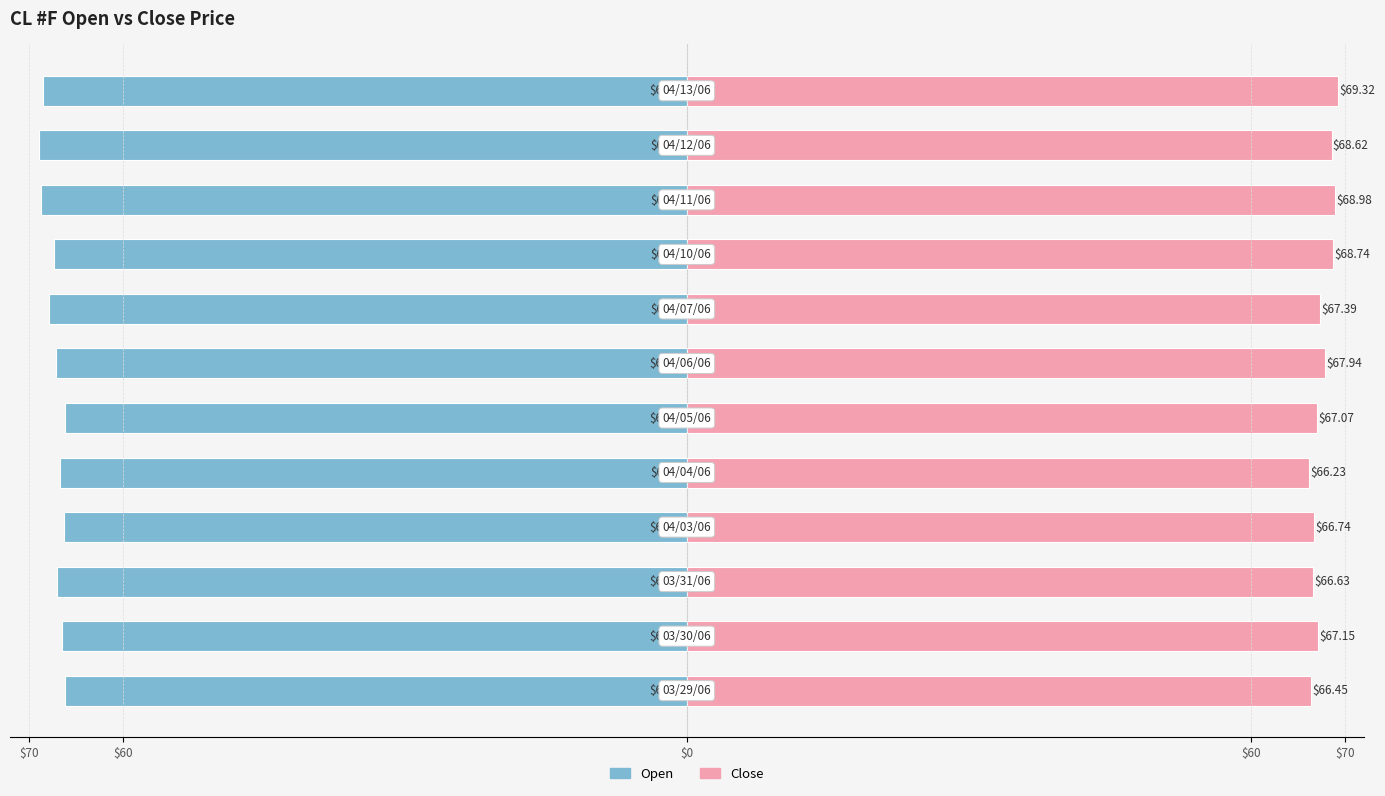

Reading left to right, list all the values displayed in this chart.

Open: -66.1	-66.5	-67.0	-66.2	-66.7	-66.2	-67.1	-67.8	-67.3	-68.7	-69.0	-68.5
Close: 66.5	67.2	66.6	66.7	66.2	67.1	67.9	67.4	68.7	69.0	68.6	69.3